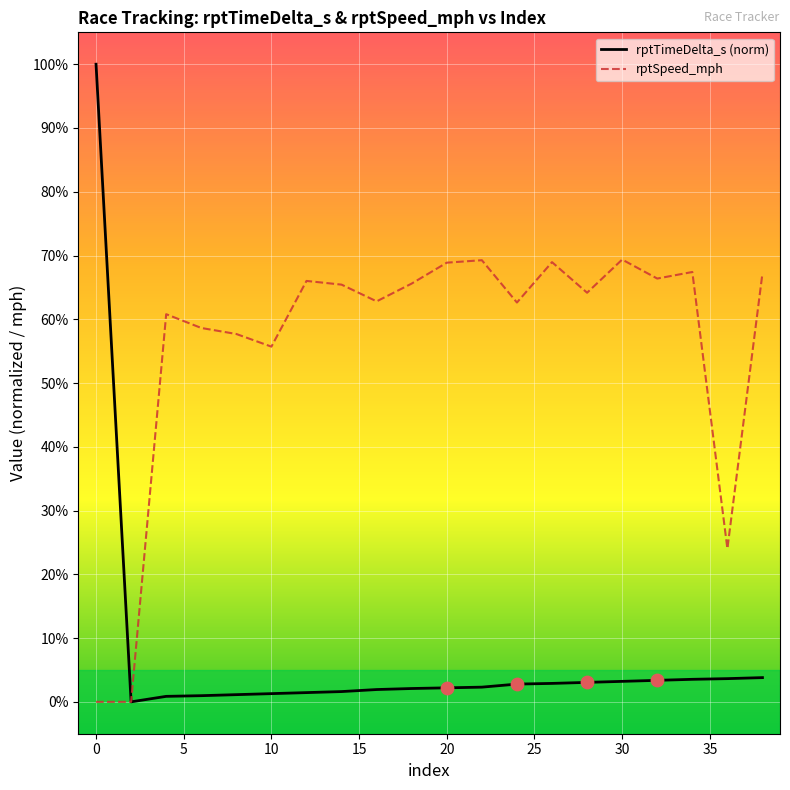

Which series has the widest spread of values?

rptTimeDelta_s (norm)